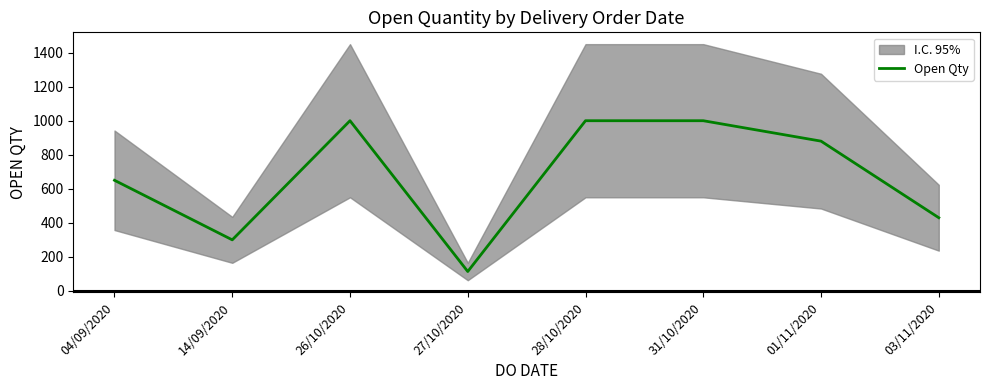

What is the difference between the second highest and second lowest values?

700